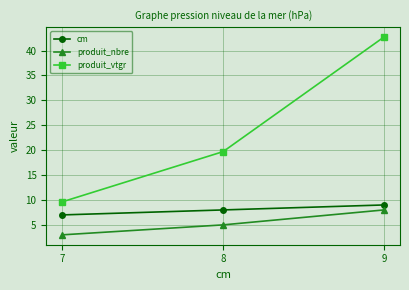

Which series changed the most between 7 and 8?

produit_vtgr